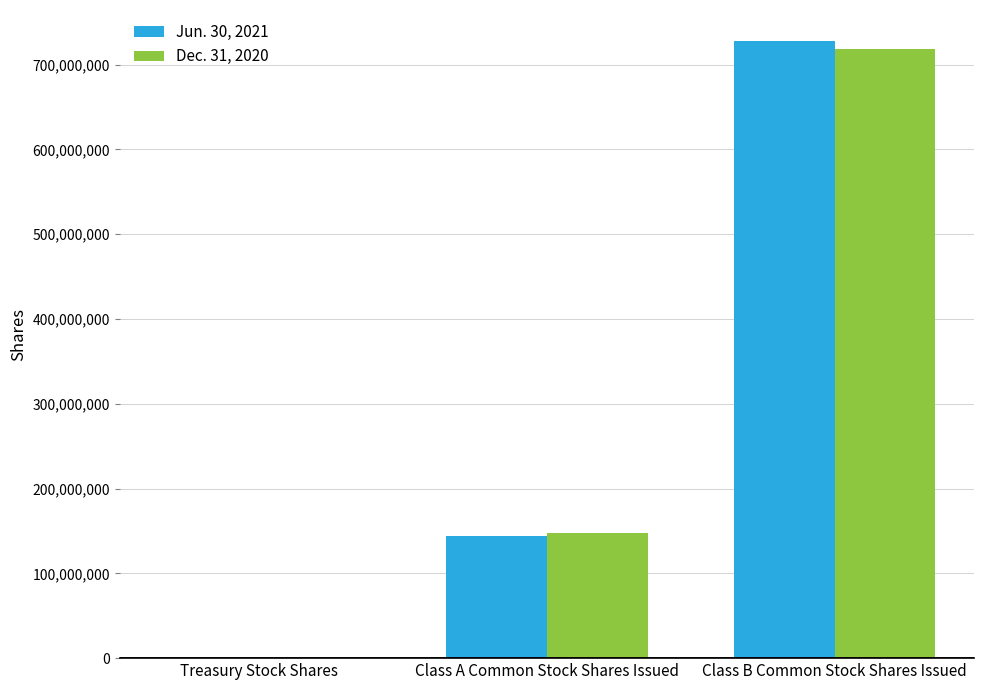

What is the highest value of the Jun. 30, 2021 series?

728000000